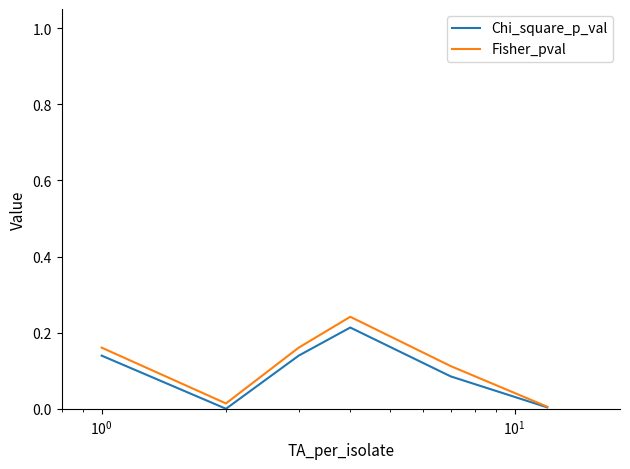

Does the chart have visible grid lines?

No